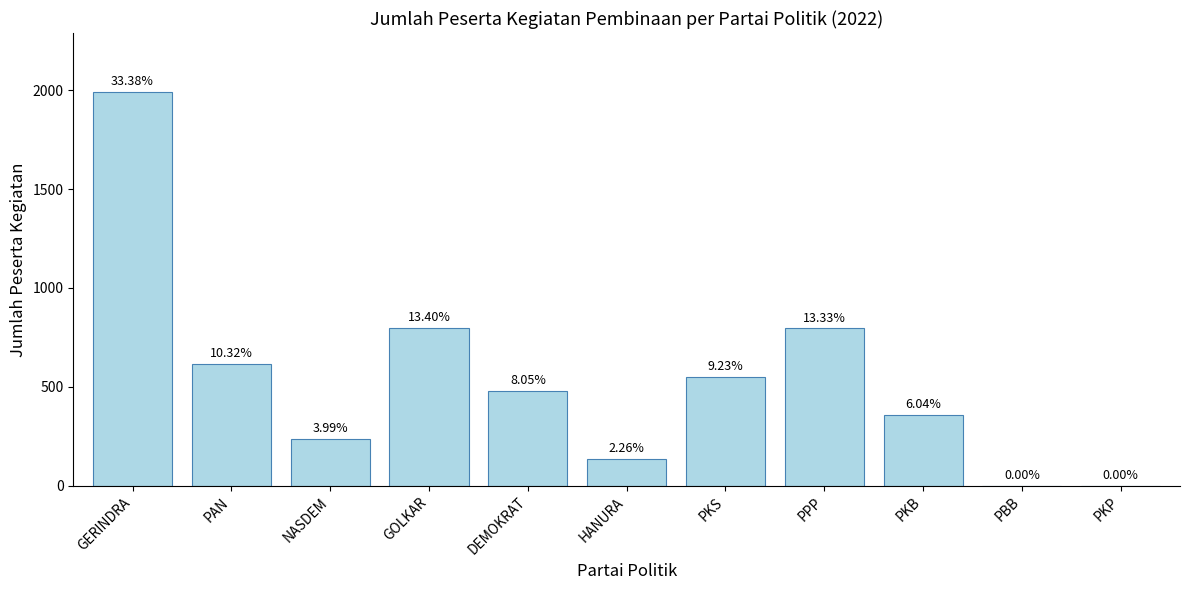

Which category has the lowest value across all series?

PBB